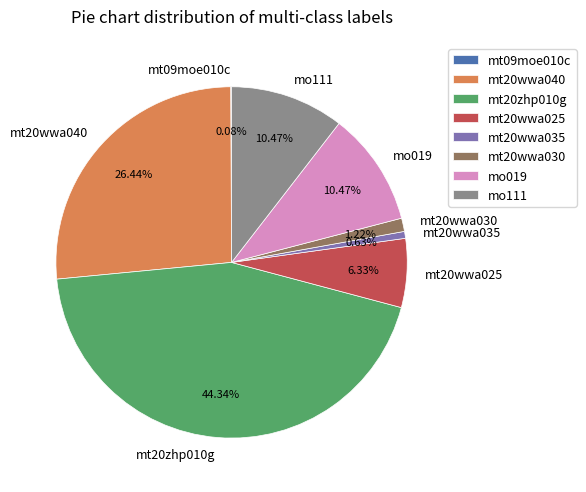

True or false: mt20wwa035 accounts for 1% of the total.

True